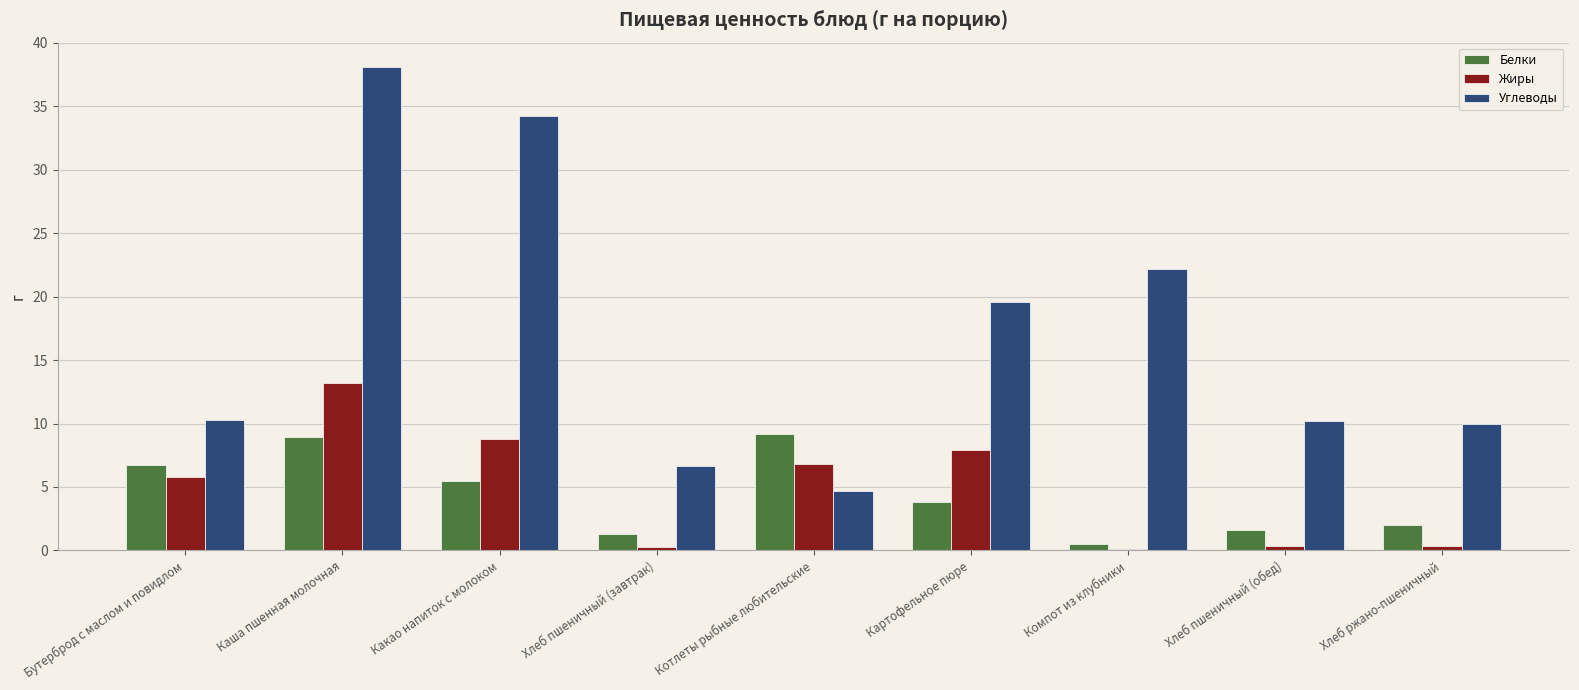

Which series has the largest total across all categories?

Углеводы